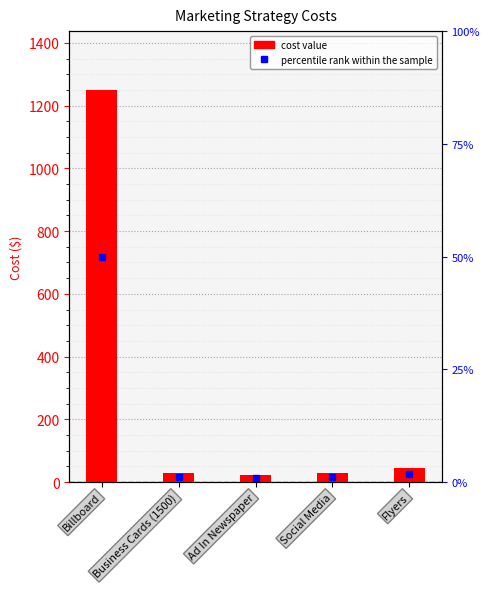

What is the label of the 1st bar from the left?

Billboard